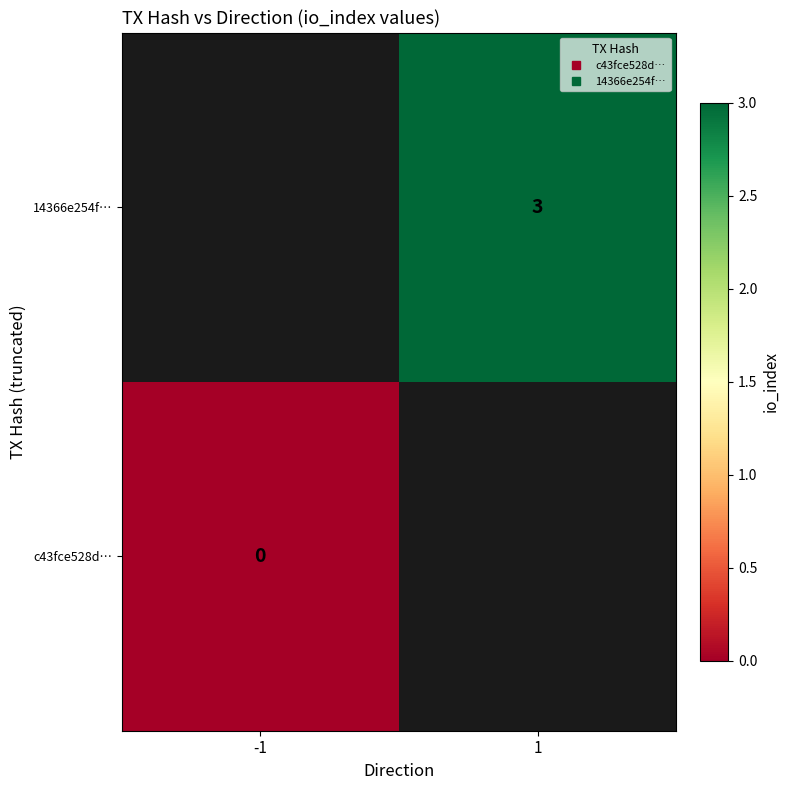

Is the value of 14366e254f… at 1 greater than the value of c43fce528d… at -1?

Yes